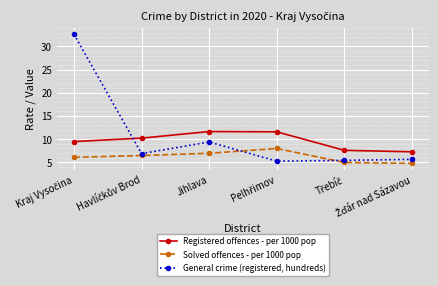

Which series has the largest total across all categories?

General crime (registered, hundreds)